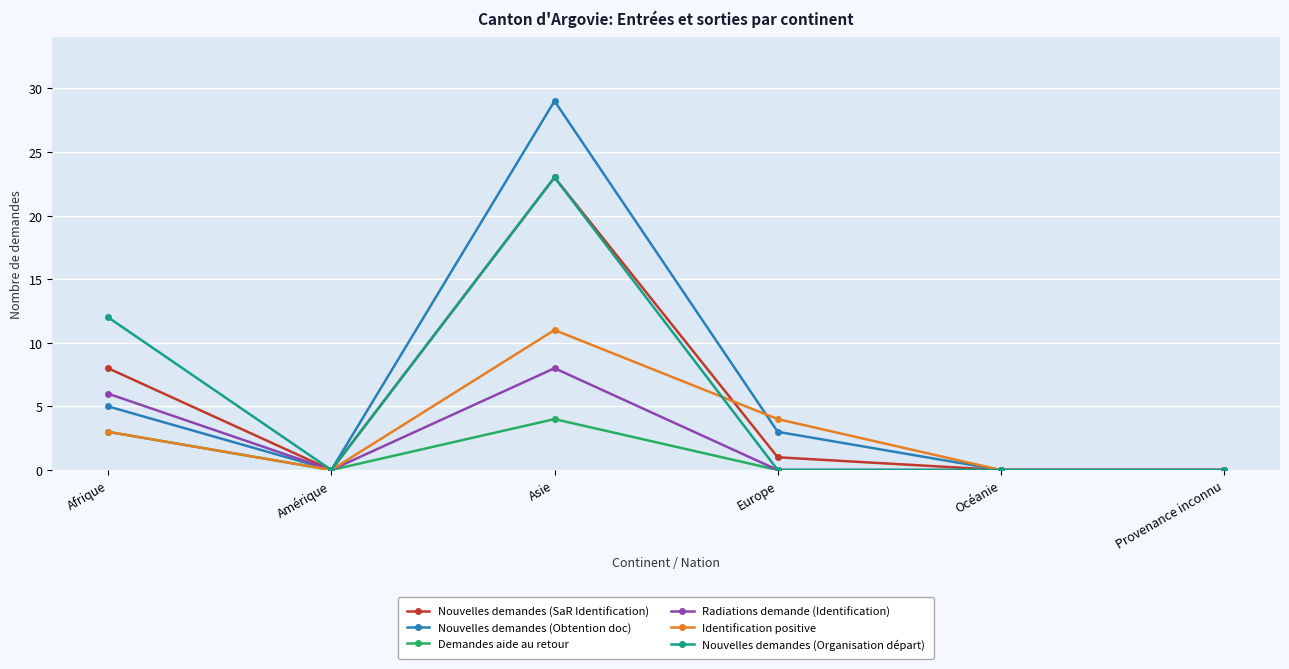

What is the average value of the Demandes aide au retour series?

1